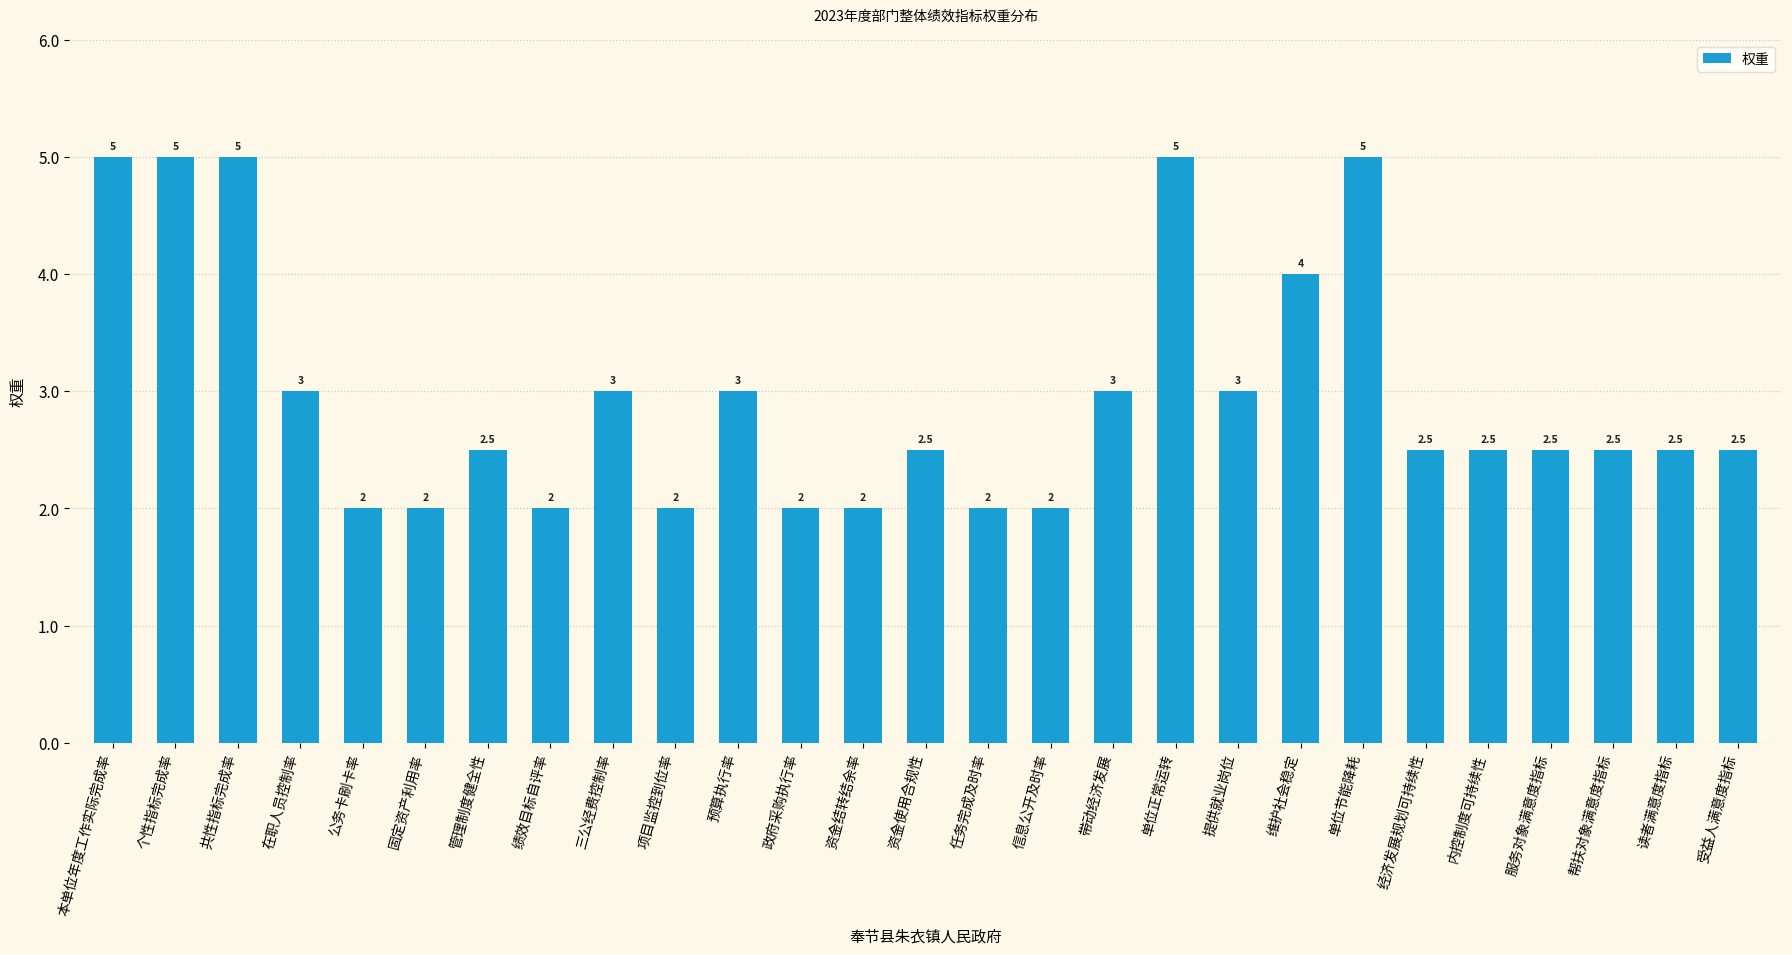

What is the difference between the second highest and second lowest values?

3.0